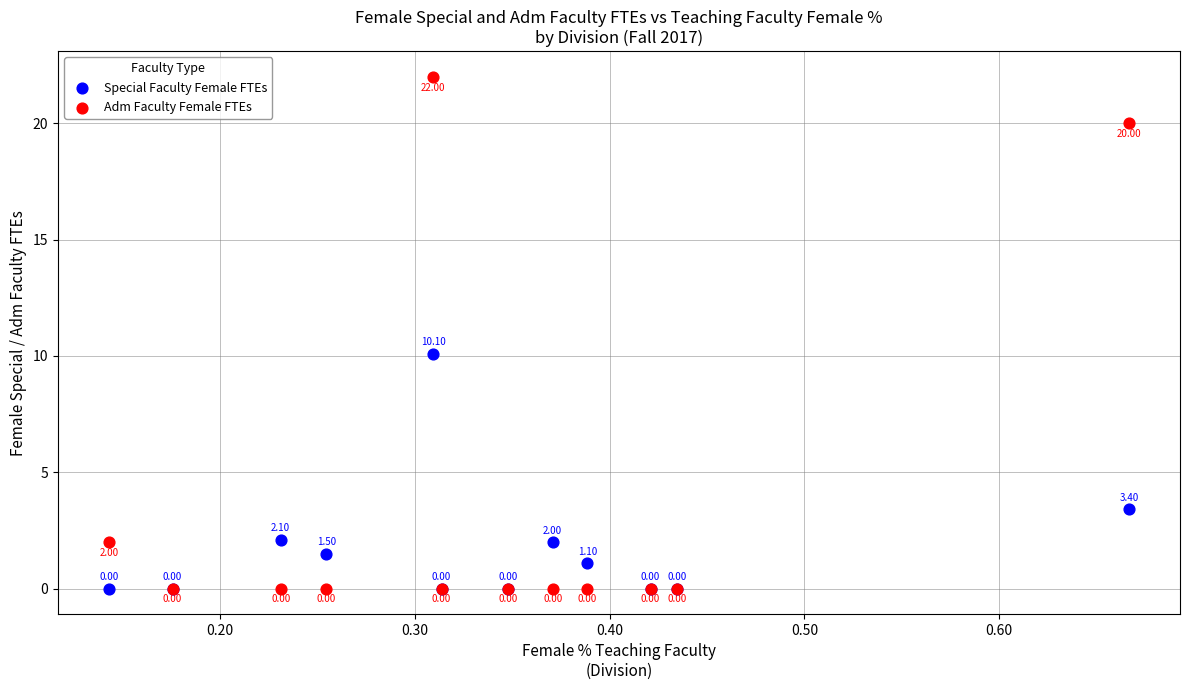

What are all the series names shown in the legend?

Special Faculty Female FTEs, Adm Faculty Female FTEs